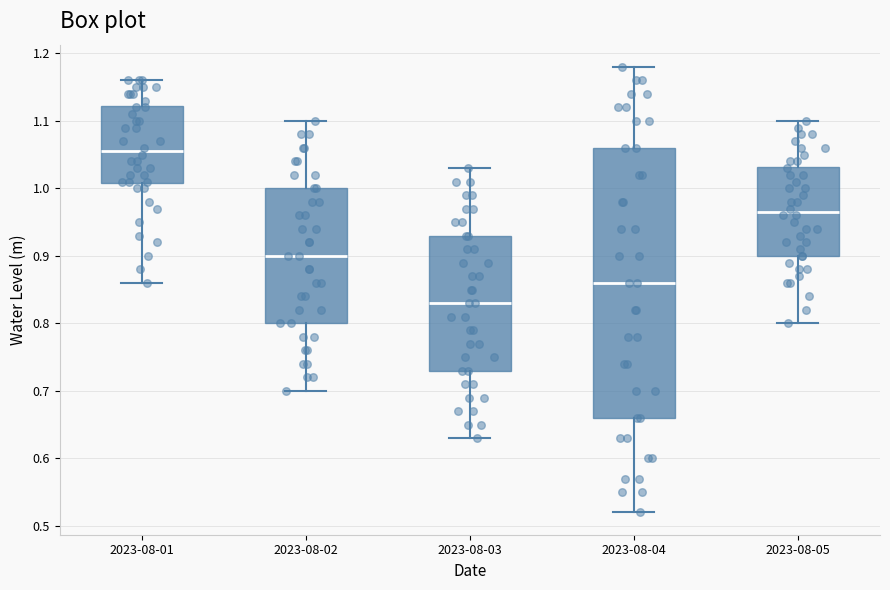

Which box's median line is the lowest?

2023-08-03